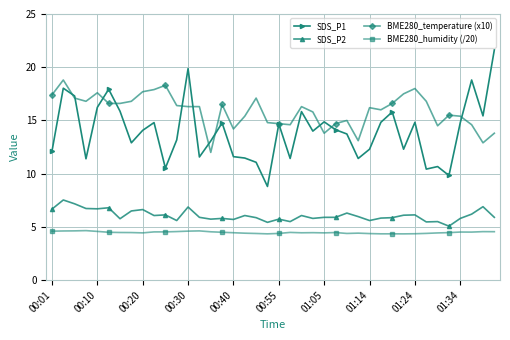

List the series in order of their peak value, lowest first.

BME280_humidity (/20), SDS_P2, BME280_temperature (x10), SDS_P1